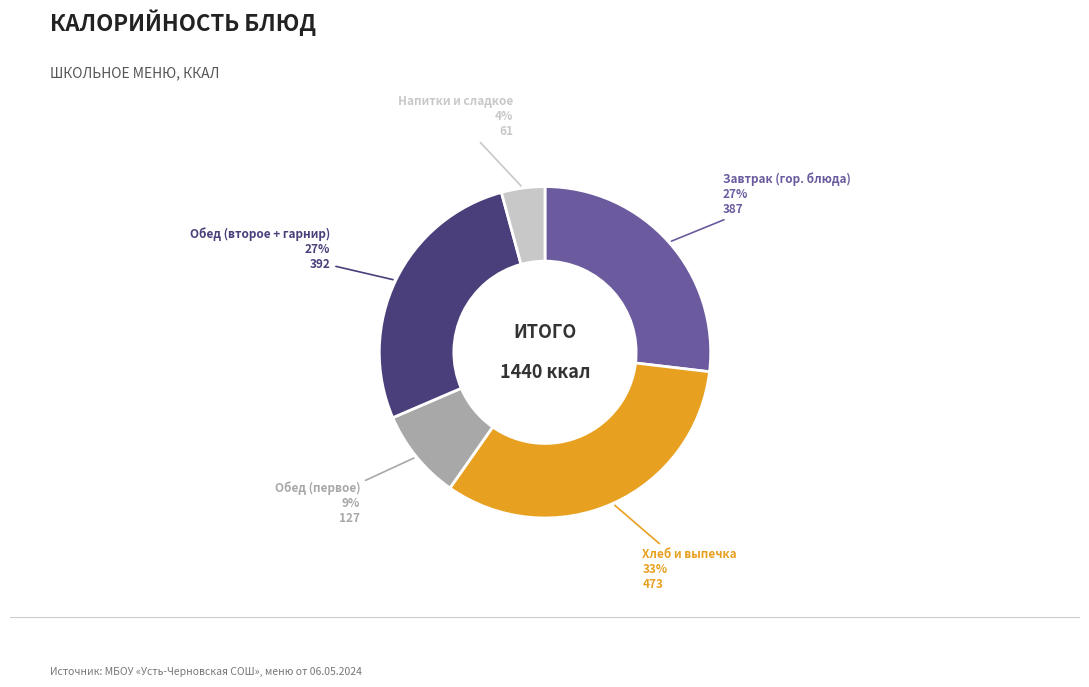

Is there any slice that represents more than half of the pie?

No